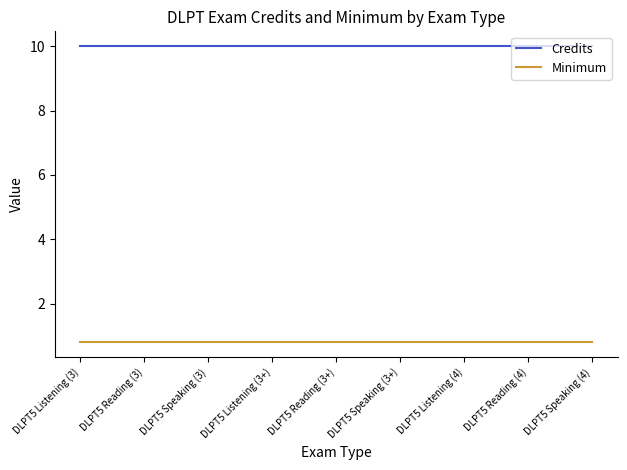

What is the spread (max minus min) of values at DLPT5 Listening (3+)?

9.2